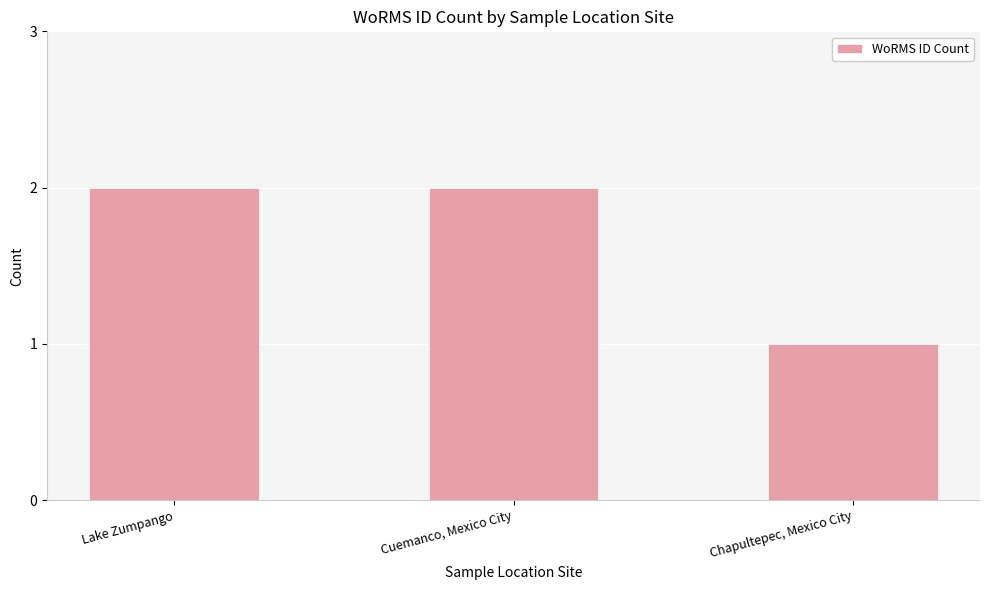

The chart shows a value of 2 at Lake Zumpango. True or false?

True